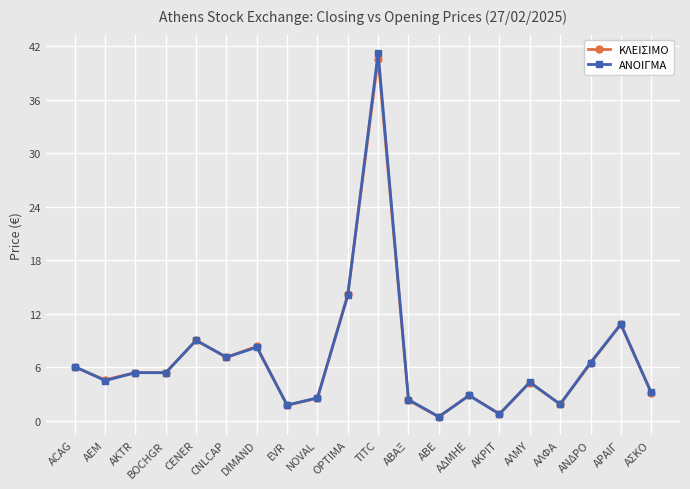

What is the minimum value shown in the chart?

0.4